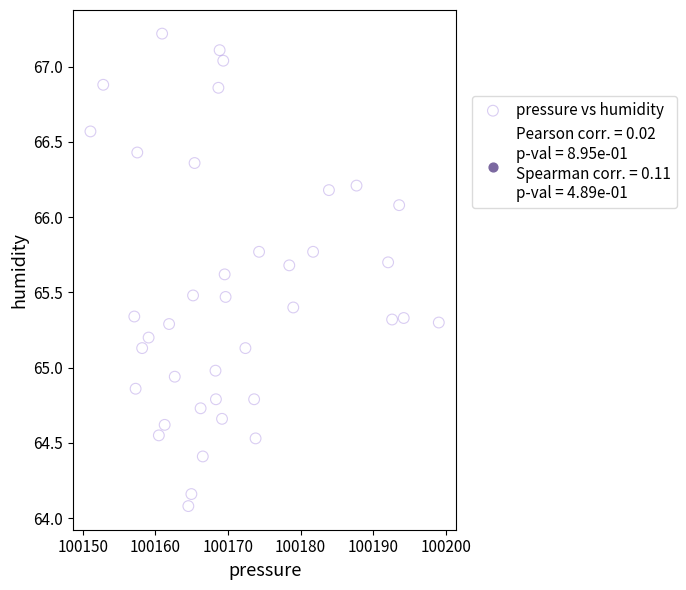

What is the range of X values (max minus min)?

48.0